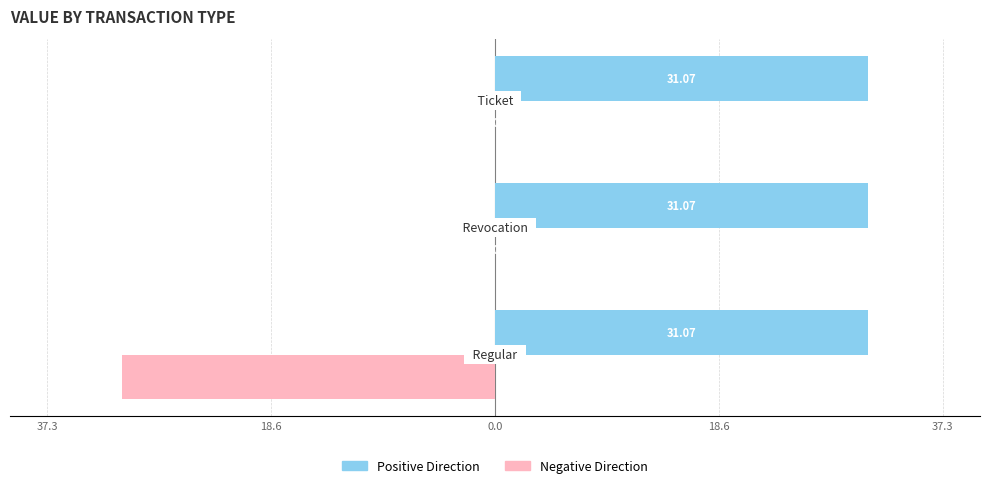

Which series has the largest total across all categories?

Positive Direction